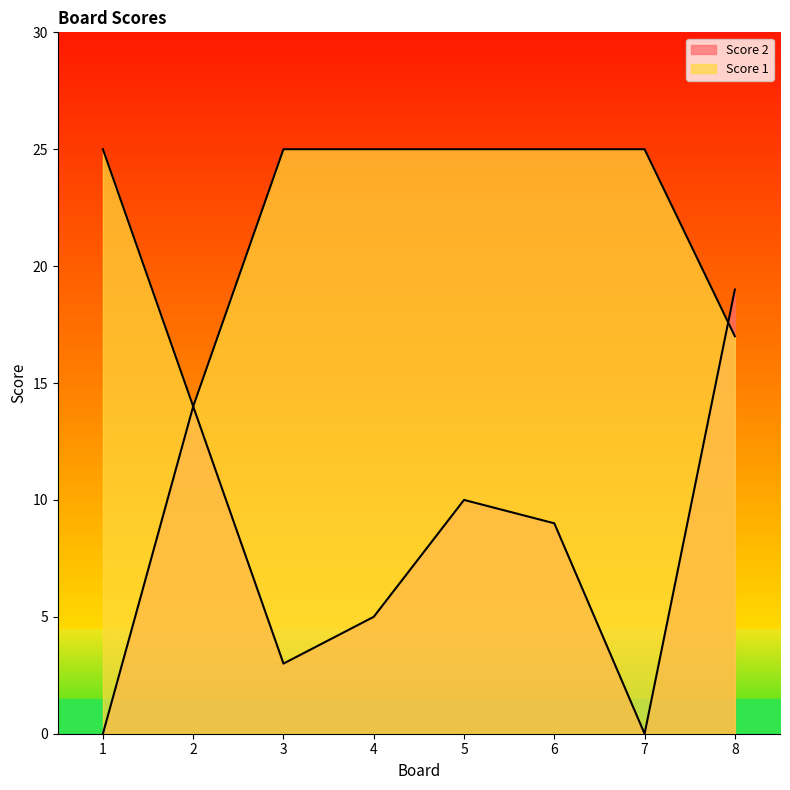

What is the value of the Score 2 point at the 2nd from the left?

14